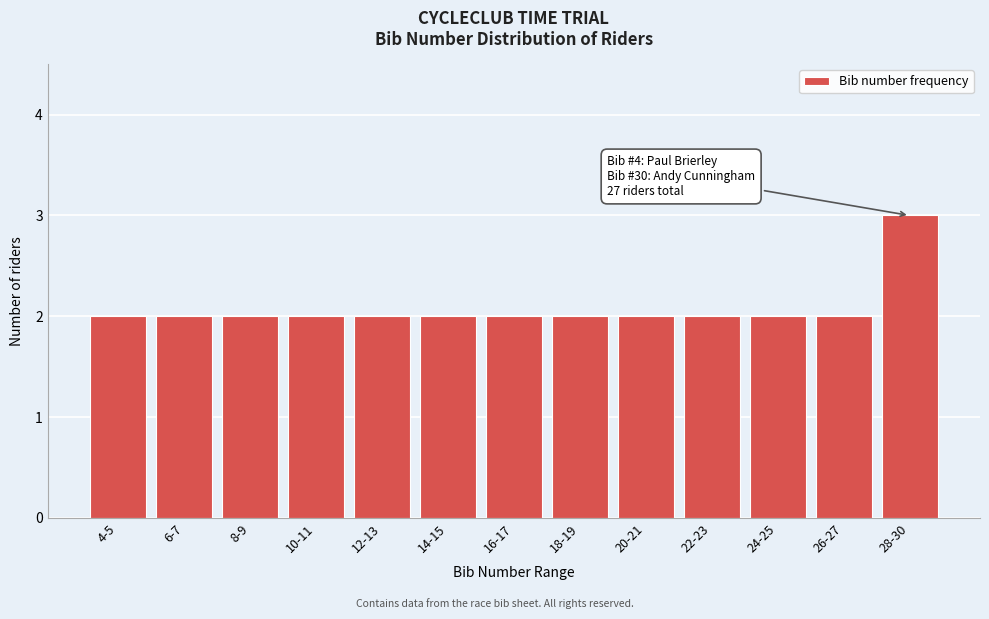

Reading right to left, transcribe all the data shown in this chart.

3	2	2	2	2	2	2	2	2	2	2	2	2